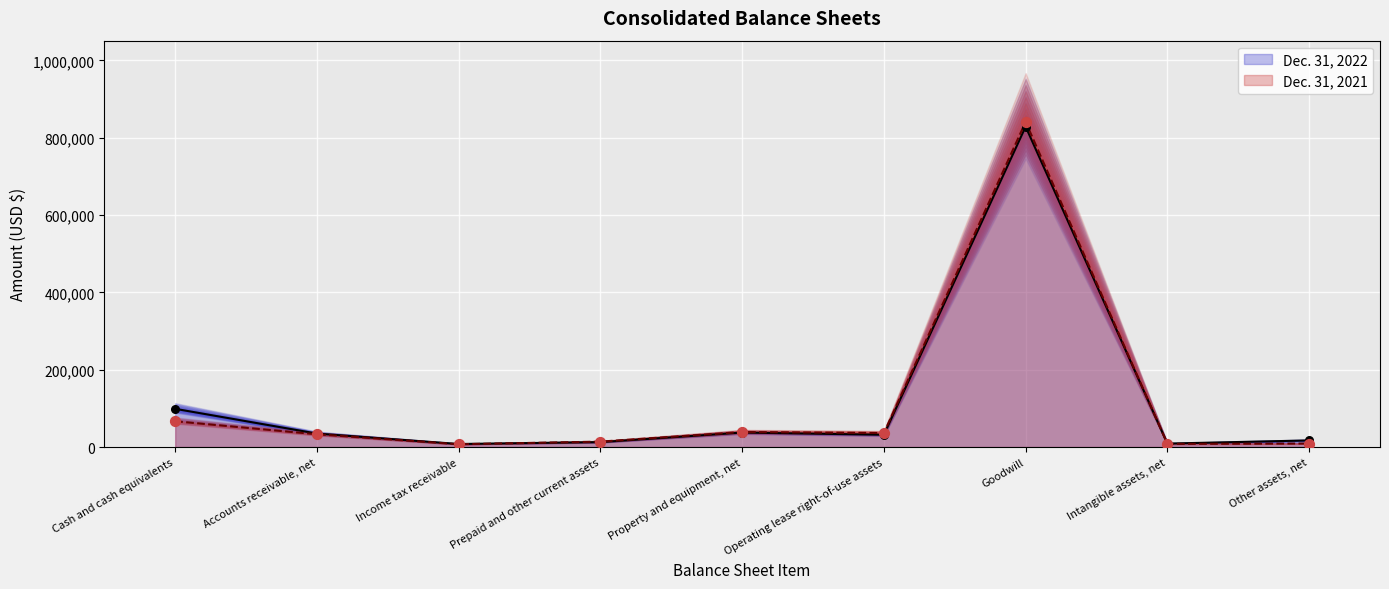

Is the value of Dec. 31, 2021 at Other assets, net greater than the value of Dec. 31, 2022 at Income tax receivable?

Yes